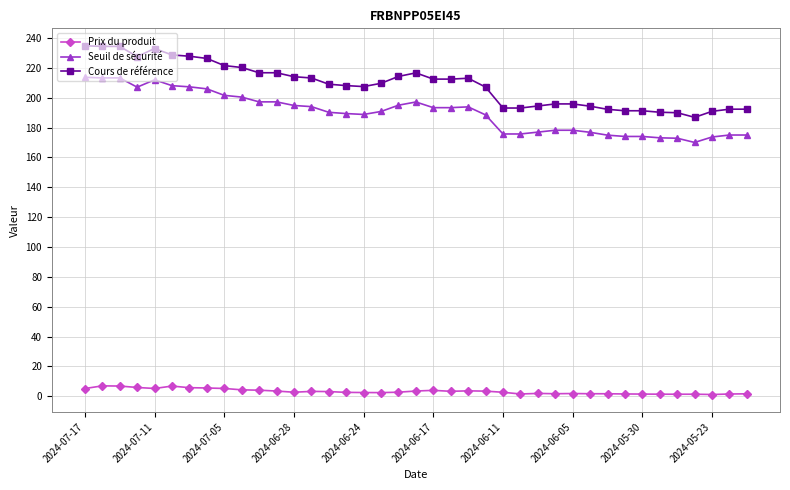

What is the difference between the maximum and second lowest values in the Cours de référence series?

44.8